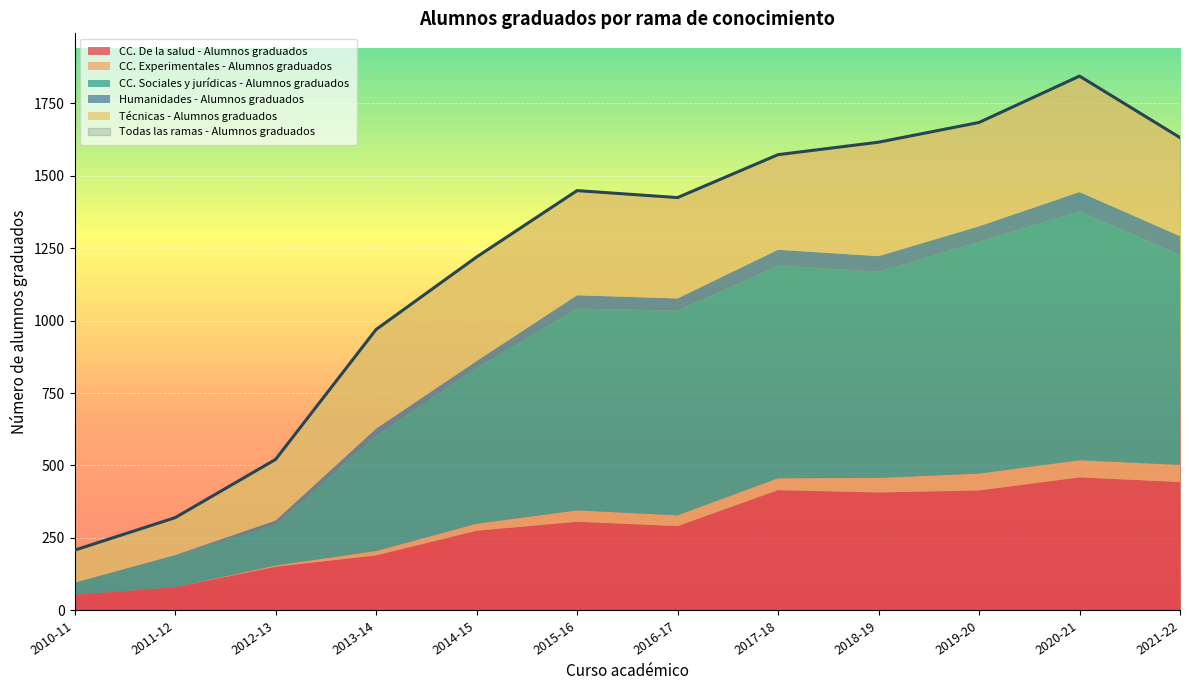

Which series has the widest spread of values?

Todas las ramas - Alumnos graduados